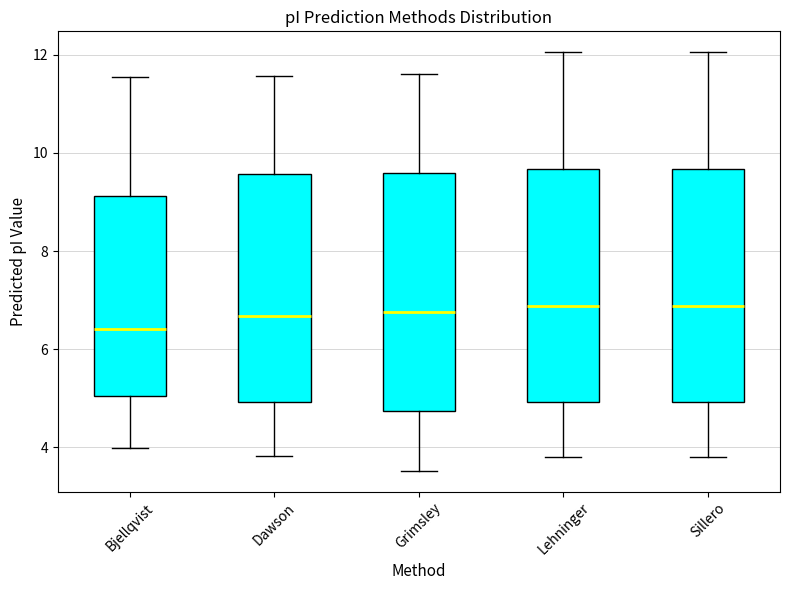

Reading left to right, transcribe this box plot: for each box, give where its median line is, the range the box spans, and where its two whiskers end, as read against the y-axis. The values are not printed on the chart, so give them approximately, as read against the axis.

Bjellqvist: median 6.4, box 5.0 to 9.2, whiskers 4.0 to 11.6
Dawson: median 6.6, box 5.0 to 9.6, whiskers 3.8 to 11.6
Grimsley: median 6.8, box 4.8 to 9.6, whiskers 3.6 to 11.6
Lehninger: median 6.8, box 5.0 to 9.6, whiskers 3.8 to 12.0
Sillero: median 6.8, box 5.0 to 9.6, whiskers 3.8 to 12.0